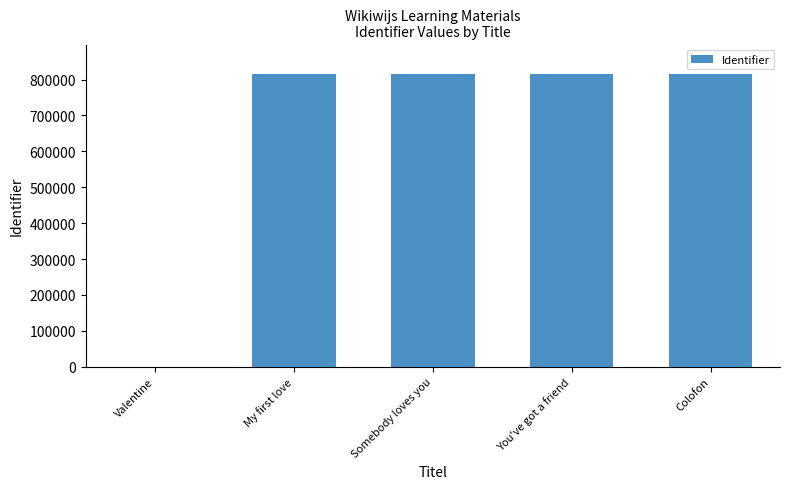

What is the sum of the values at My first love and Valentine?

815930